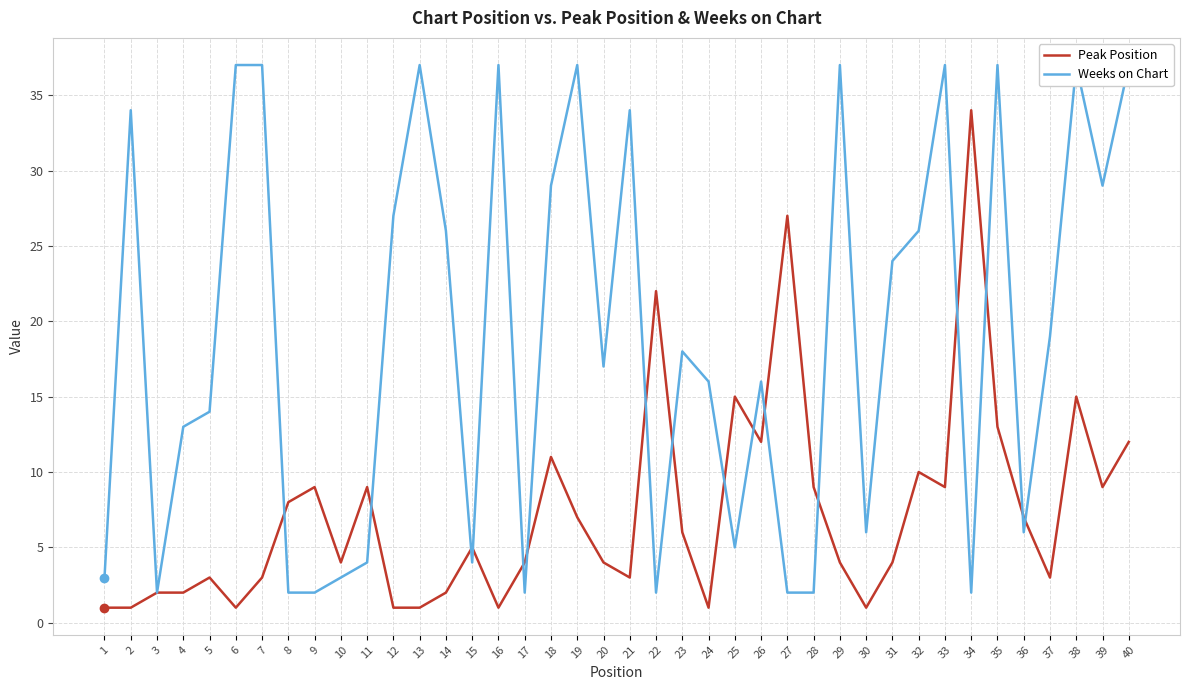

Is the value of Peak Position at 27 greater than the value of Weeks on Chart at 24?

Yes